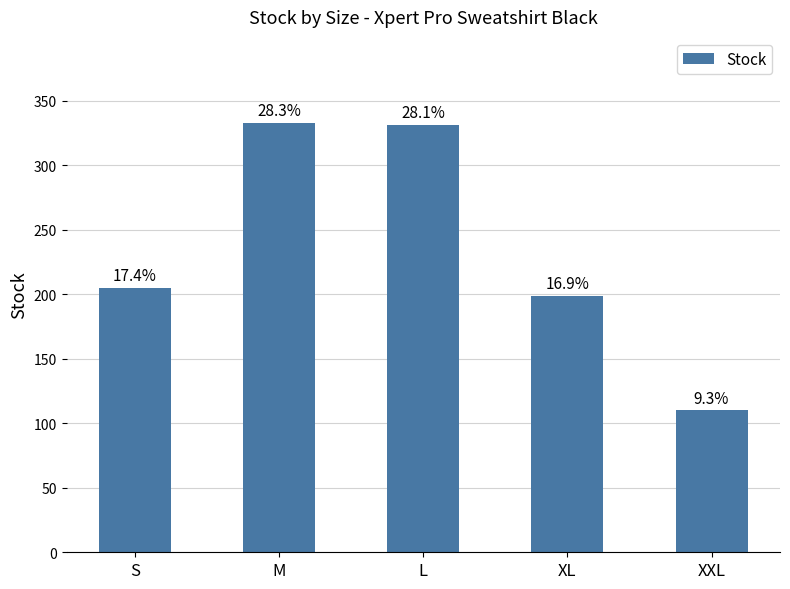

List the labels in order of value, smallest first.

XXL, XL, S, L, M